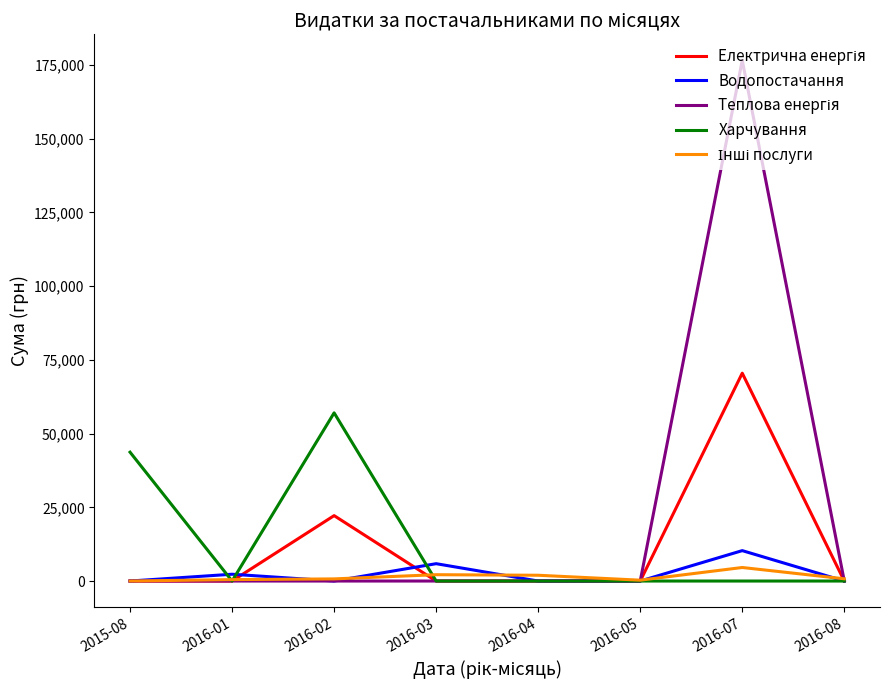

At which category is the sum across all series the highest?

2016-07